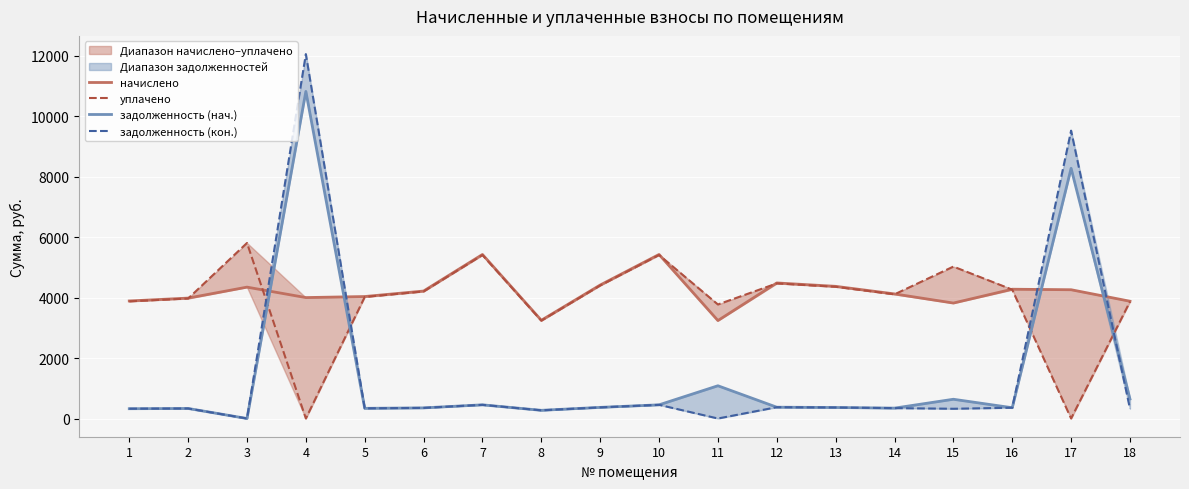

What value does the начислено series have at 4?

4000.3